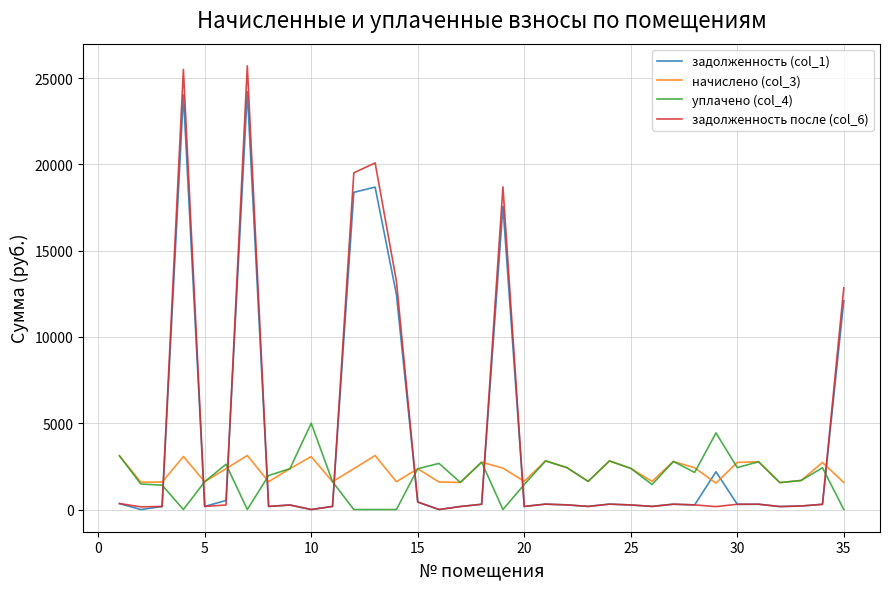

Rank the series by their maximum value, from highest to lowest.

задолженность после (col_6), задолженность (col_1), уплачено (col_4), начислено (col_3)